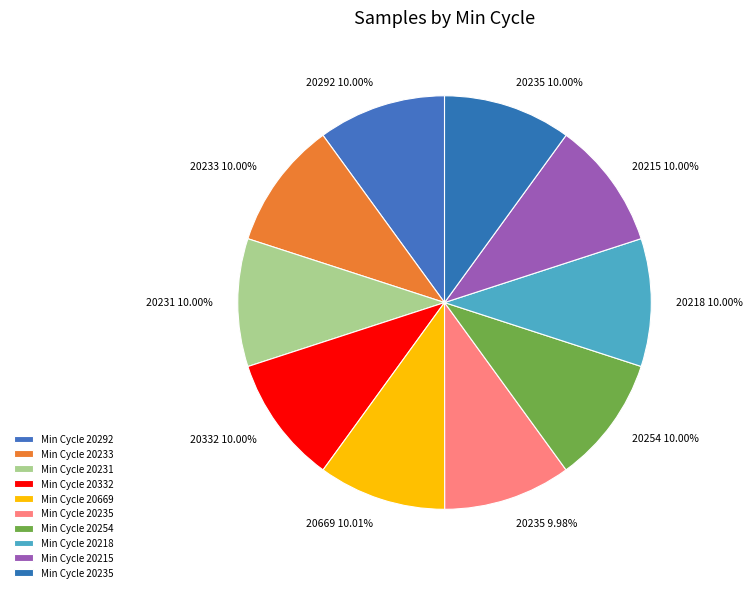

Is there any slice that represents more than half of the pie?

No